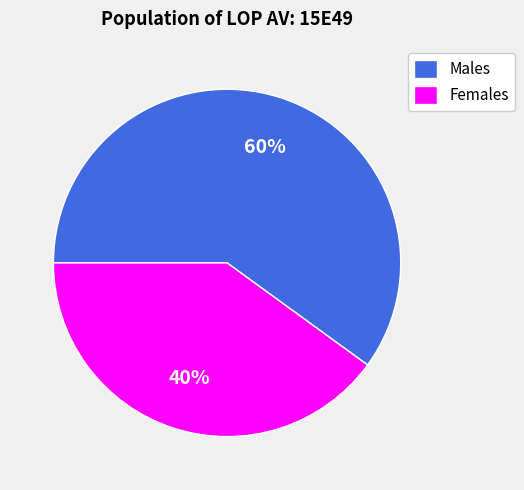

How many slices are in this pie chart?

2